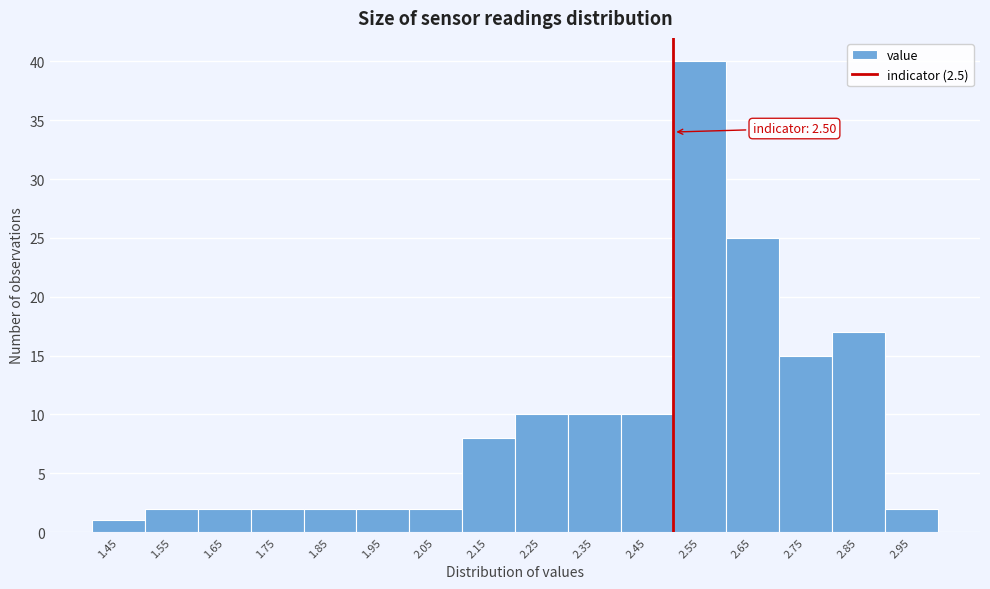

Which range on the x-axis has the tallest bar?

2.5 to 2.6